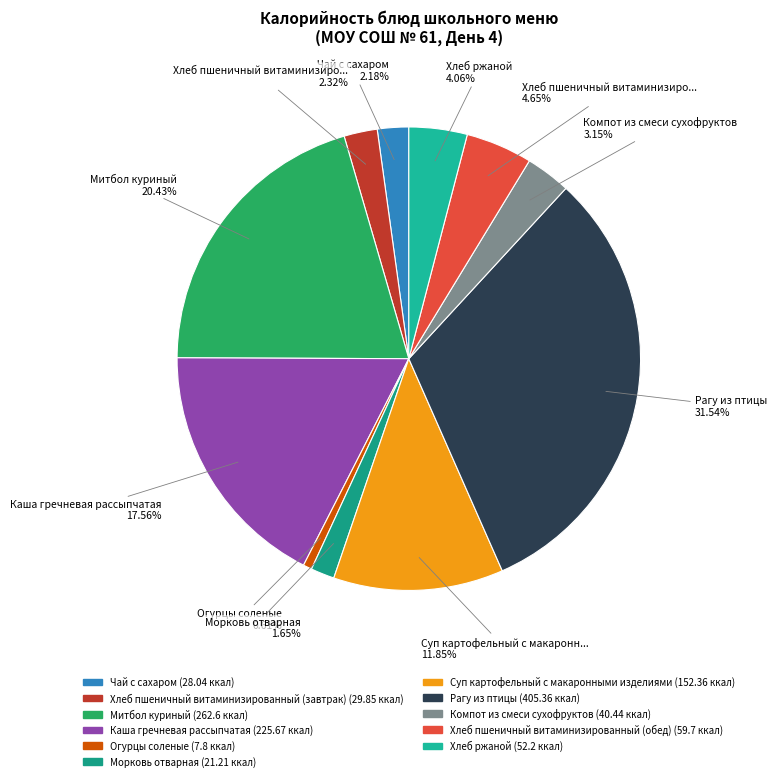

How many segments does this pie chart have?

11